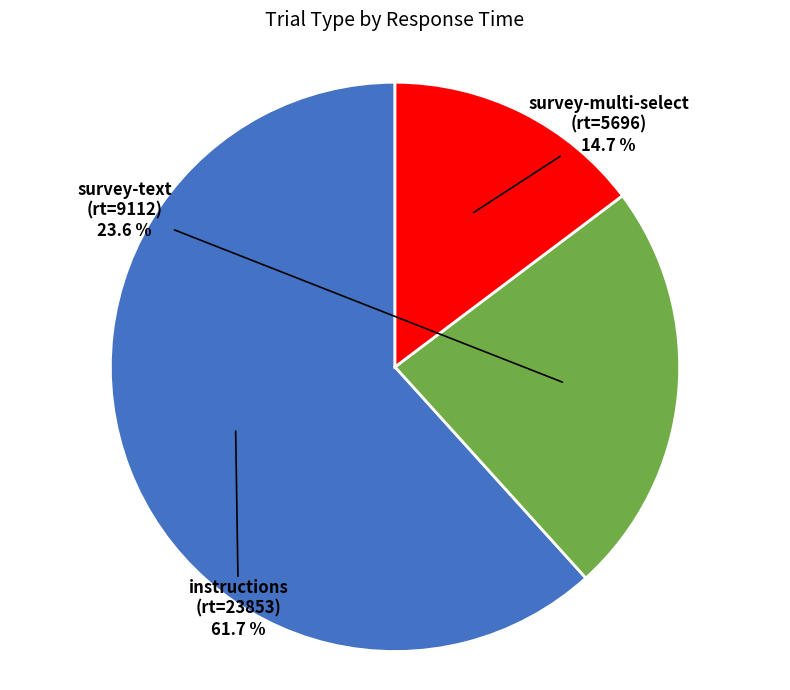

Is there a majority slice in this chart?

Yes